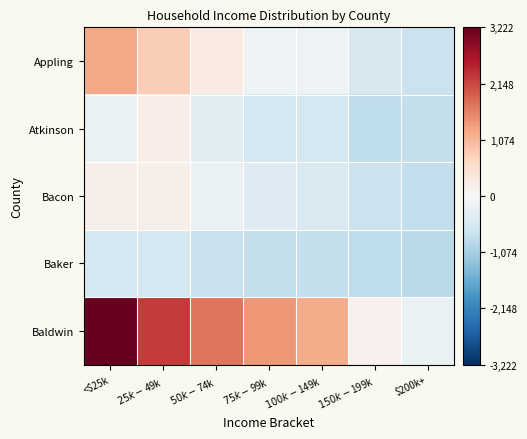

What is the total value across all series at <$25k?

3846.3